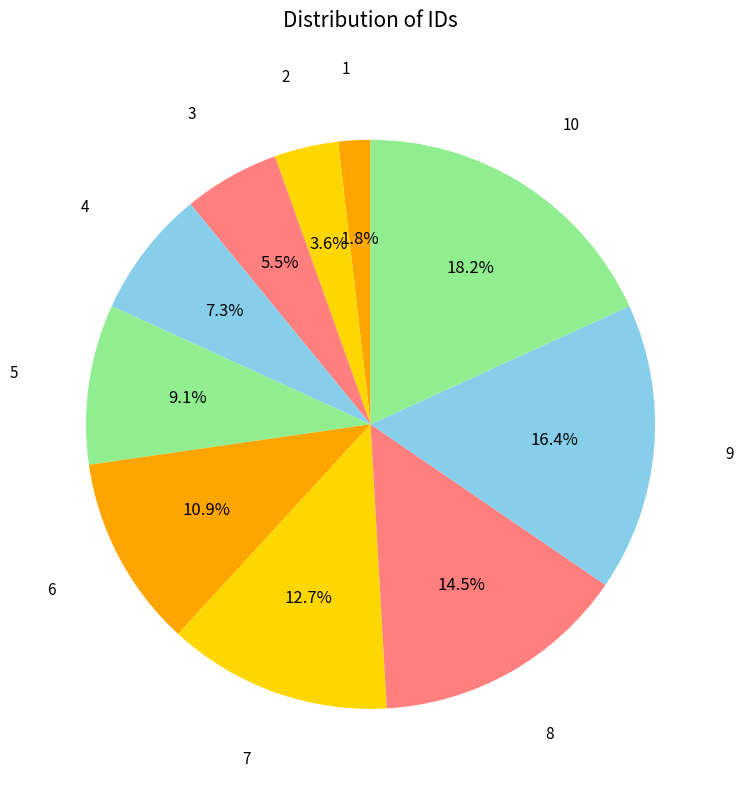

Count the number of slices in the pie.

10